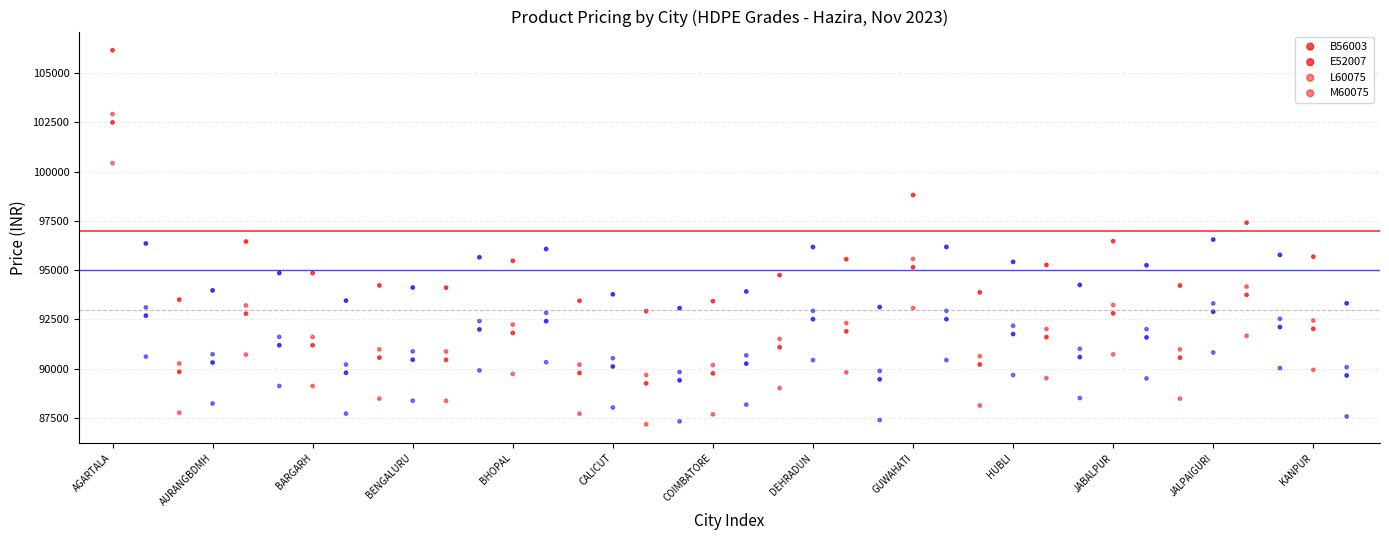

Count the number of points in this scatter plot.

152